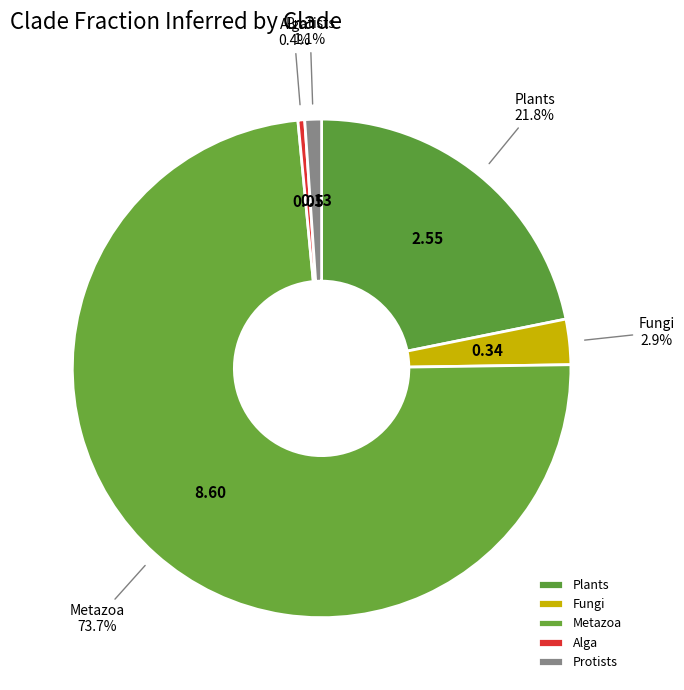

Which slice is the smallest?

Alga